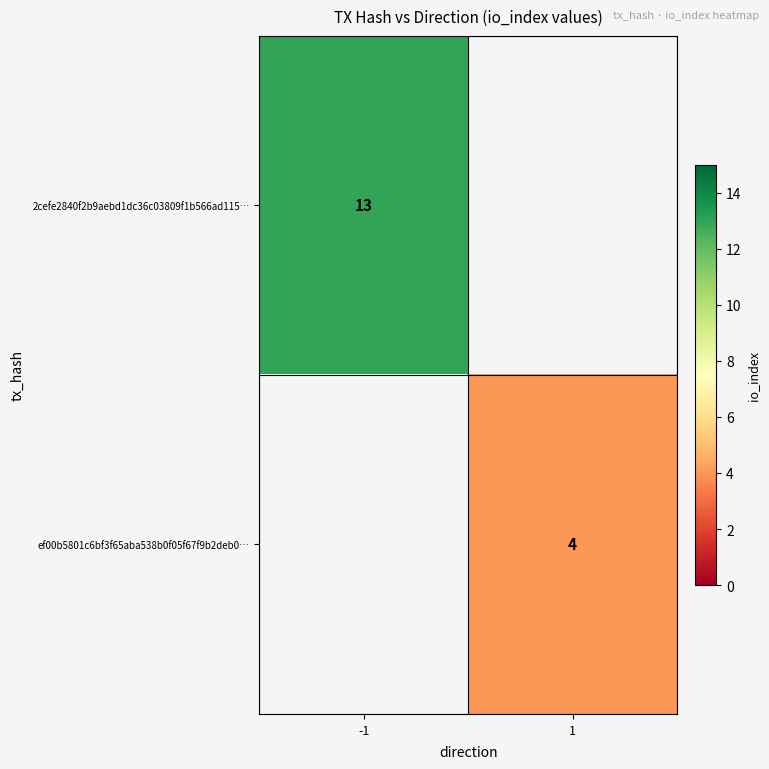

True or false: ef00b5801c6bf3f65aba538b0f05f67f9b2deb0… has a value of 7 at 1.

False